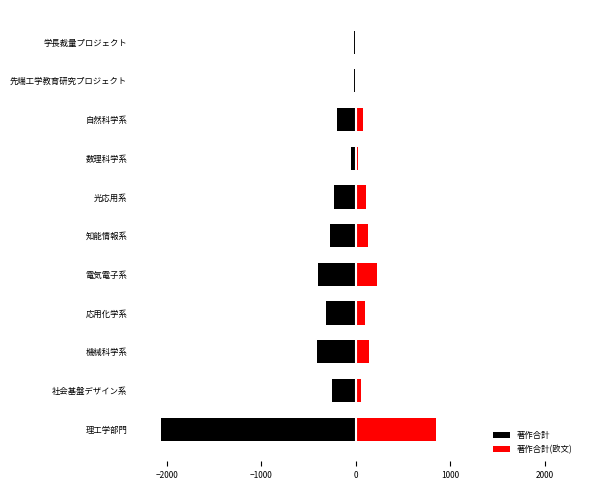

Reading left to right, transcribe all the data shown in this chart.

著作合計: -2065	-251	-405	-310	-398	-276	-233	-53	-197	-17	-15
著作合計(欧文): 852	53	144	101	228	133	107	21	79	5	5